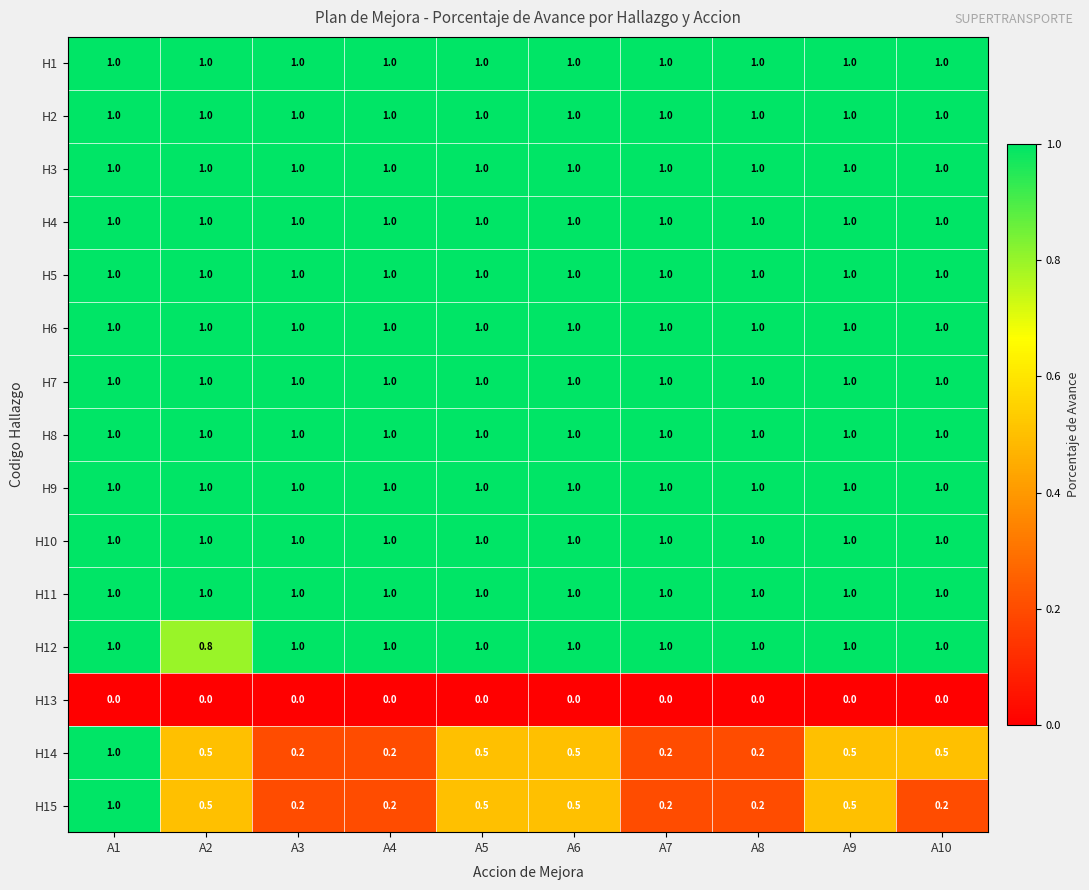

What is the average value of the H1 series?

1.0